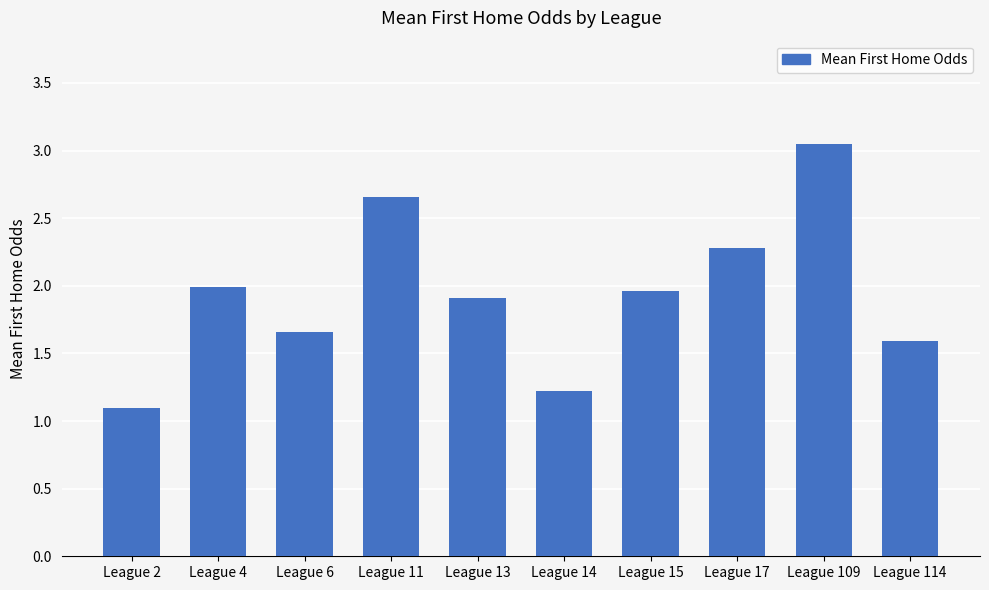

What is the average value?

1.9